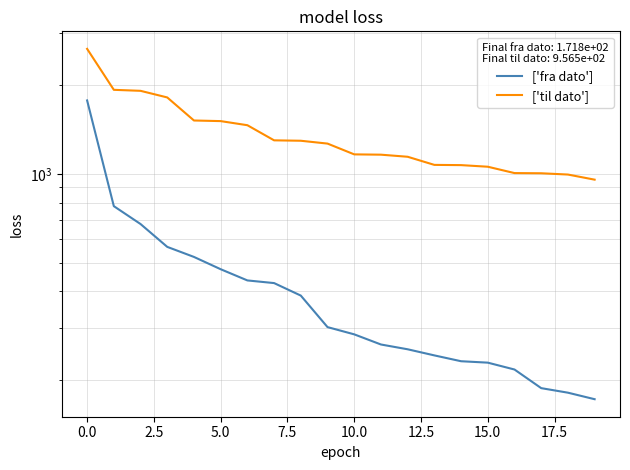

Which category has the lowest value in the ['til dato'] series?

19